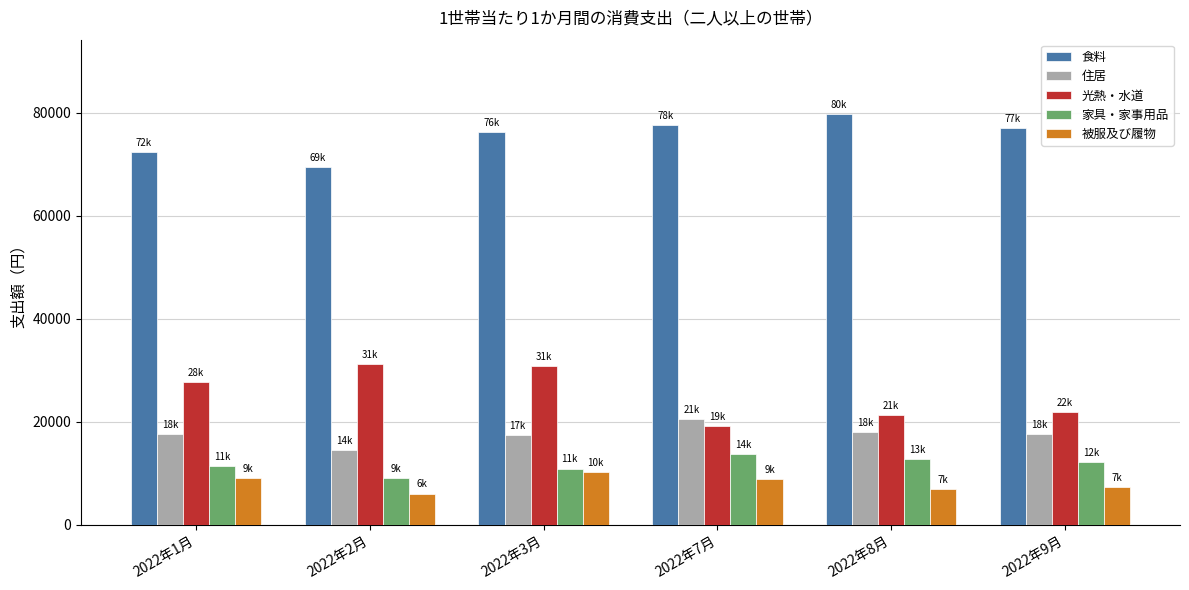

Is it true that 被服及び履物 equals 8816 at 2022年7月?

True